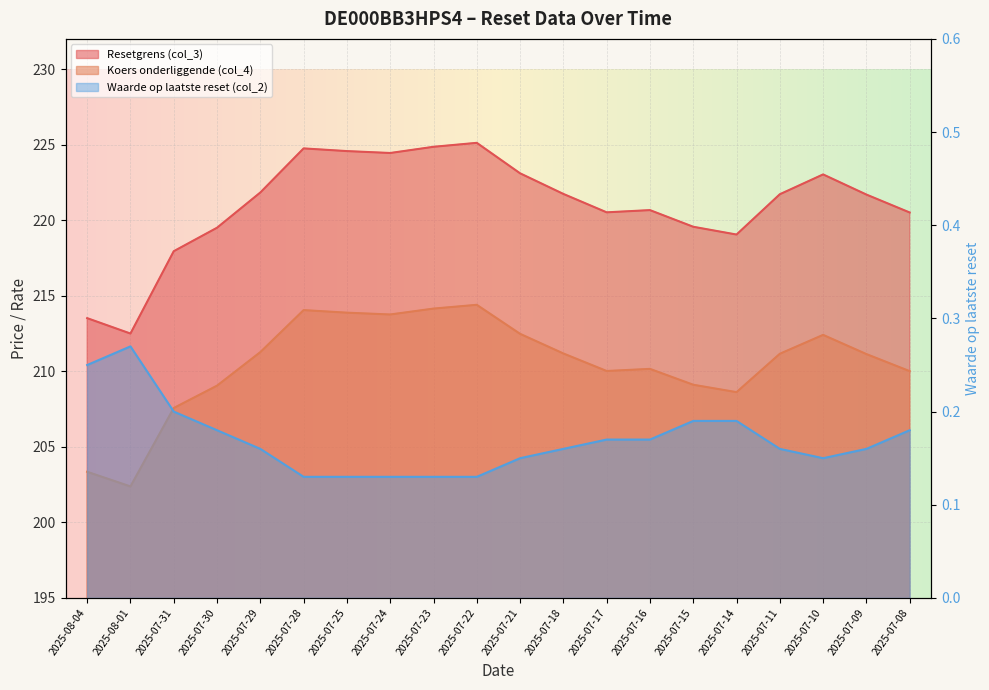

Reading left to right, transcribe all the data shown in this chart.

Resetgrens (col_3): 2025-08-04=213.5	2025-08-01=212.5	2025-07-31=217.9	2025-07-30=219.5	2025-07-29=221.8	2025-07-28=224.8	2025-07-25=224.6	2025-07-24=224.4	2025-07-23=224.9	2025-07-22=225.1	2025-07-21=223.1	2025-07-18=221.7	2025-07-17=220.5	2025-07-16=220.7	2025-07-15=219.6	2025-07-14=219.1	2025-07-11=221.7	2025-07-10=223.0	2025-07-09=221.7	2025-07-08=220.5
Koers onderliggende (col_4): 2025-08-04=203.3	2025-08-01=202.4	2025-07-31=207.6	2025-07-30=209.1	2025-07-29=211.3	2025-07-28=214.1	2025-07-25=213.9	2025-07-24=213.8	2025-07-23=214.2	2025-07-22=214.4	2025-07-21=212.5	2025-07-18=211.2	2025-07-17=210.0	2025-07-16=210.2	2025-07-15=209.1	2025-07-14=208.6	2025-07-11=211.2	2025-07-10=212.4	2025-07-09=211.1	2025-07-08=210.0
Waarde op laatste reset (col_2): 2025-08-04=0.2	2025-08-01=0.3	2025-07-31=0.2	2025-07-30=0.2	2025-07-29=0.2	2025-07-28=0.1	2025-07-25=0.1	2025-07-24=0.1	2025-07-23=0.1	2025-07-22=0.1	2025-07-21=0.1	2025-07-18=0.2	2025-07-17=0.2	2025-07-16=0.2	2025-07-15=0.2	2025-07-14=0.2	2025-07-11=0.2	2025-07-10=0.1	2025-07-09=0.2	2025-07-08=0.2